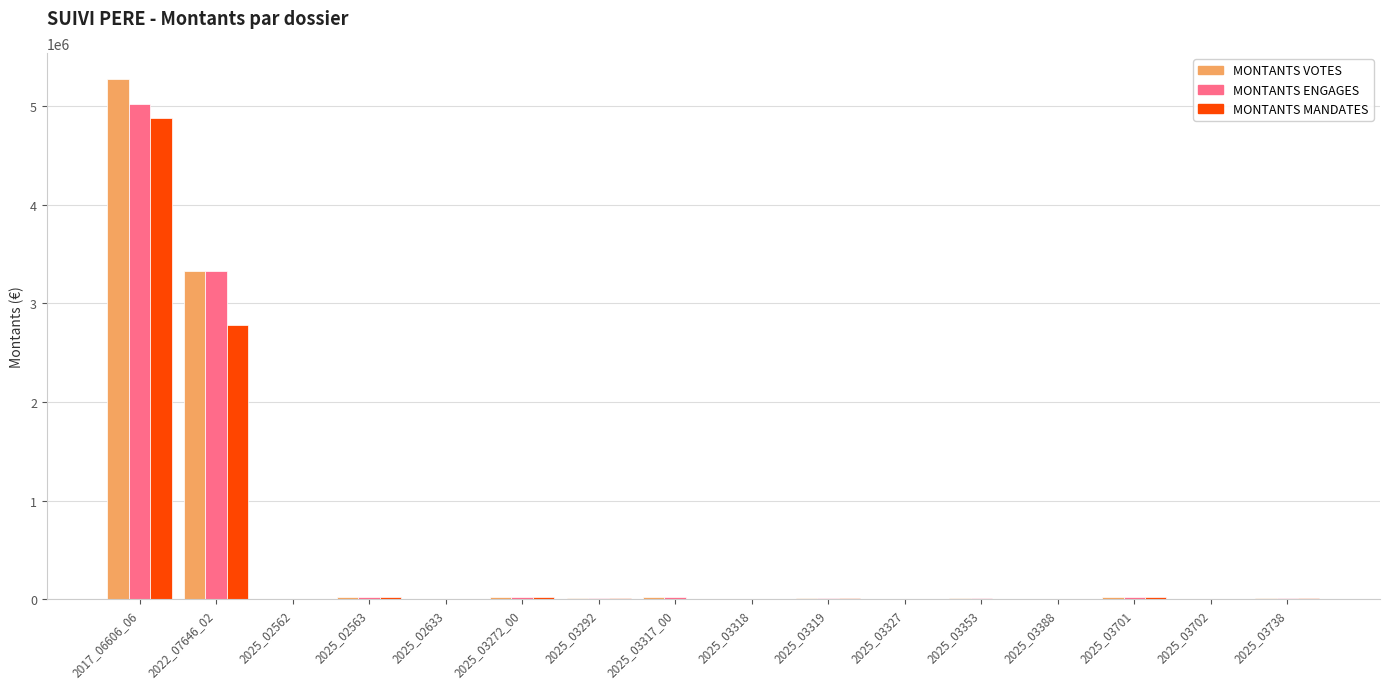

Which category has the highest value across all series?

2017_06606_06